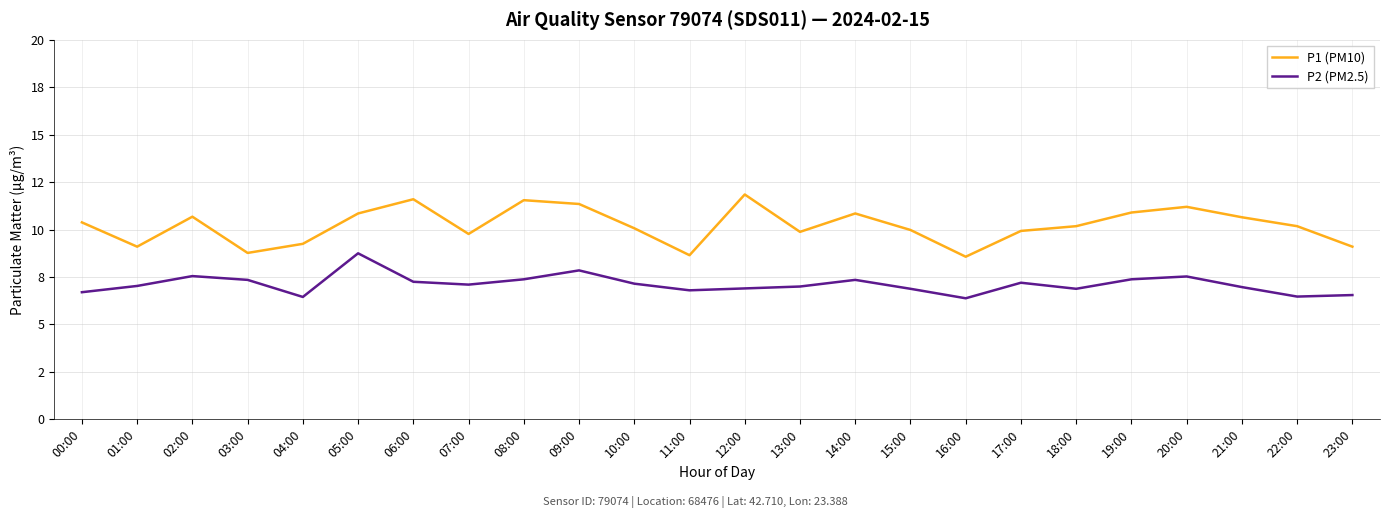

What is the total value across all series at 11:00?

15.4